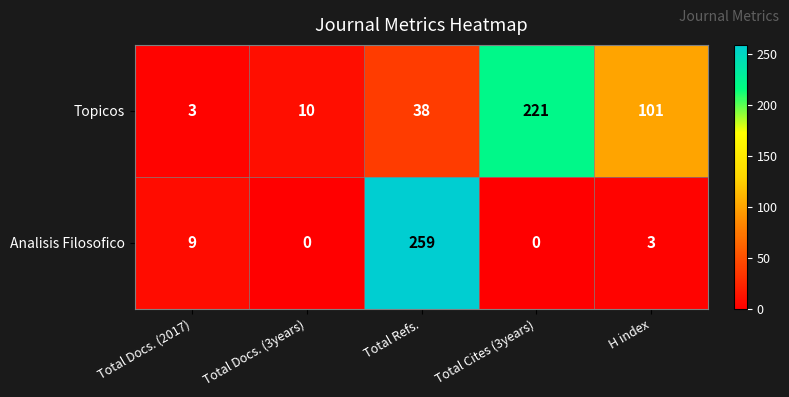

Is it true that Topicos equals 38 at Total Refs.?

True